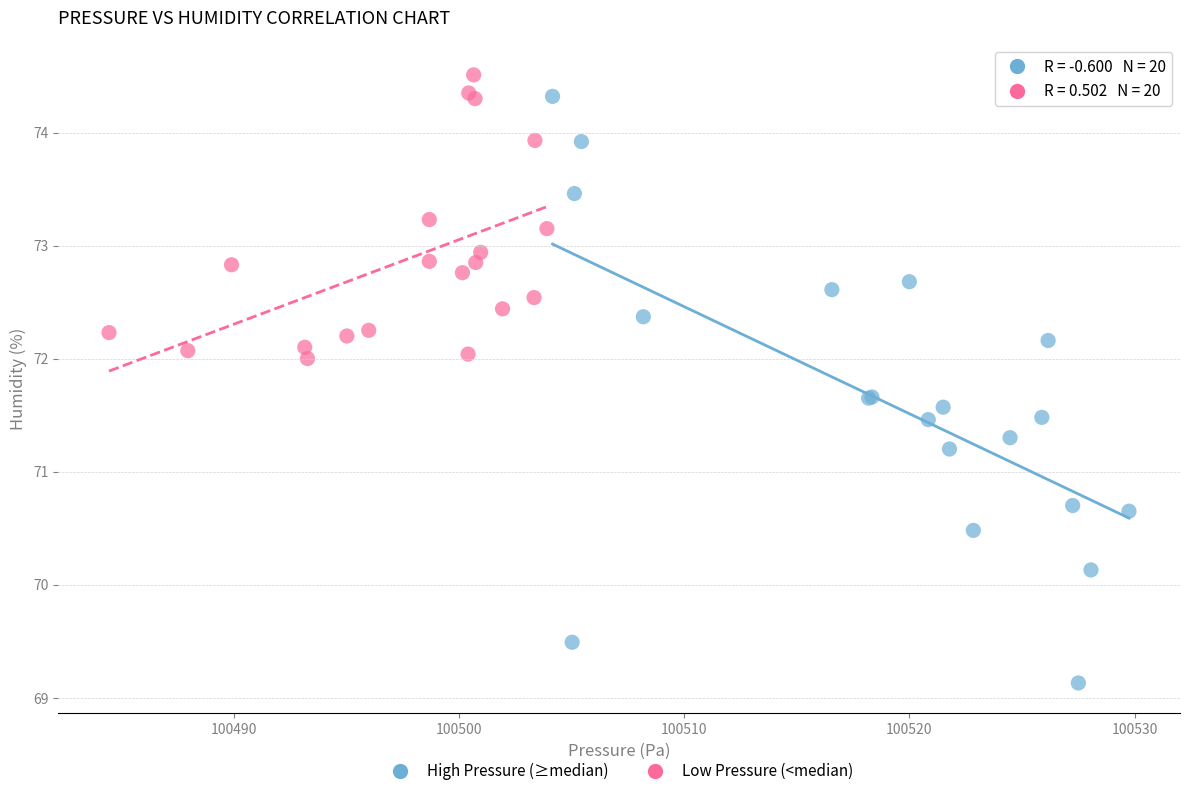

Which series has the widest spread of Y values?

High Pressure (≥median)